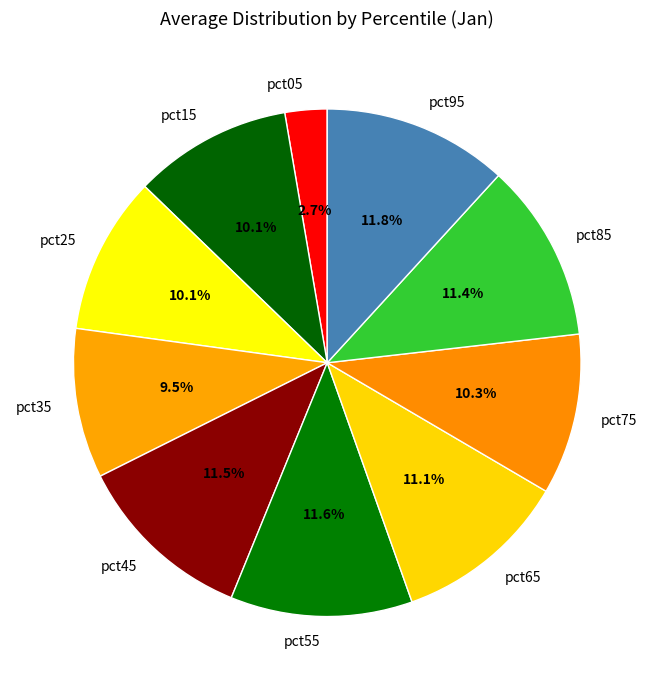

To the nearest percent, what percentage of the pie is pct65?

11%